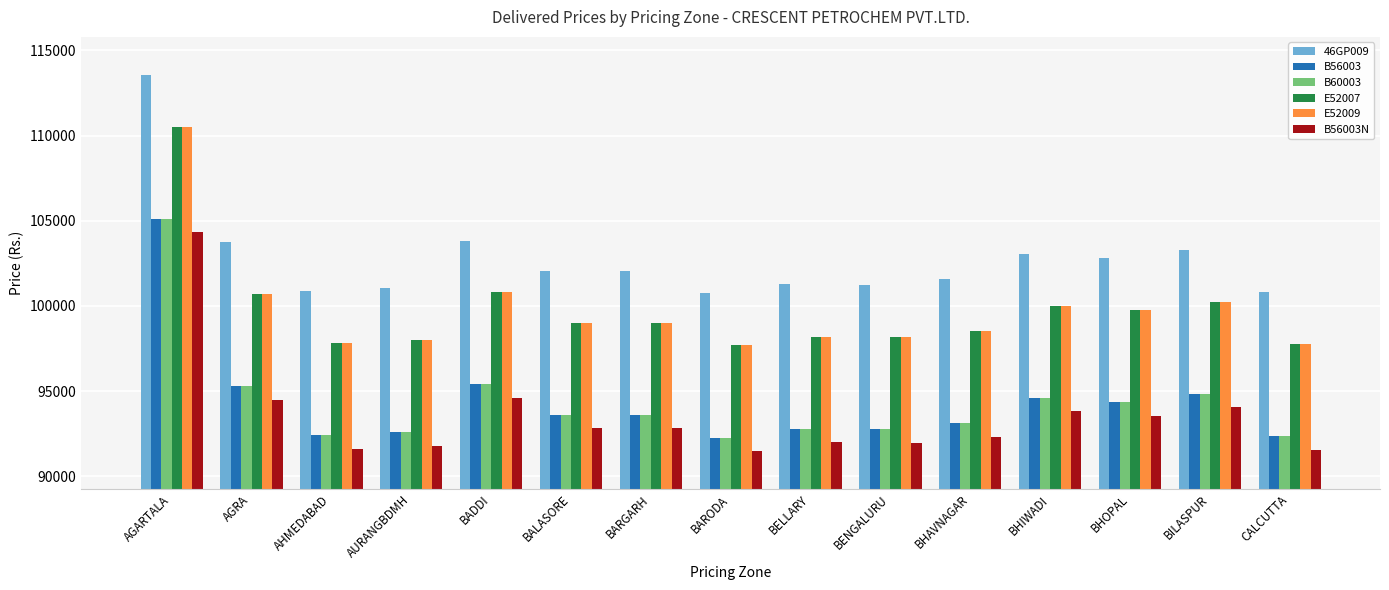

How many bars are there in total?

90